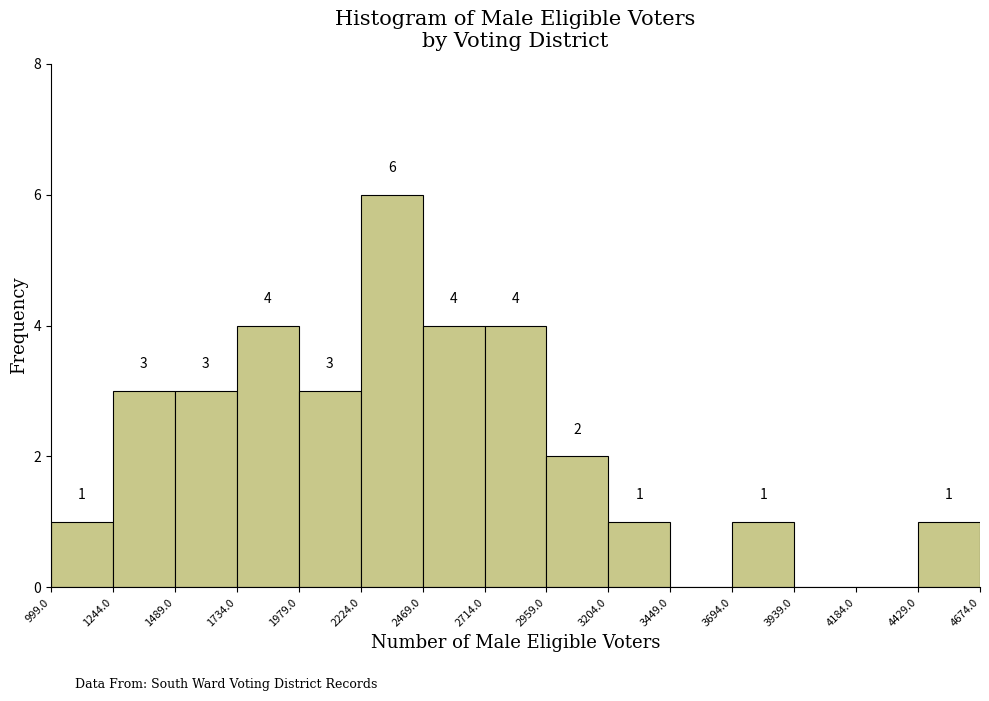

Which range on the x-axis has the tallest bar?

2224.0 to 2469.0